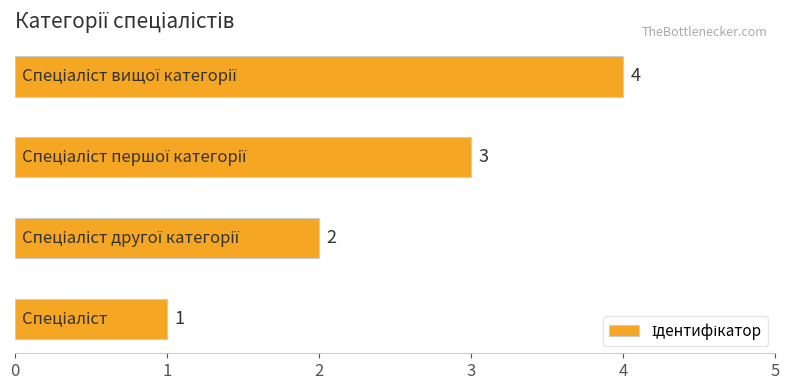

Count the values in the range 2 to 4.

3